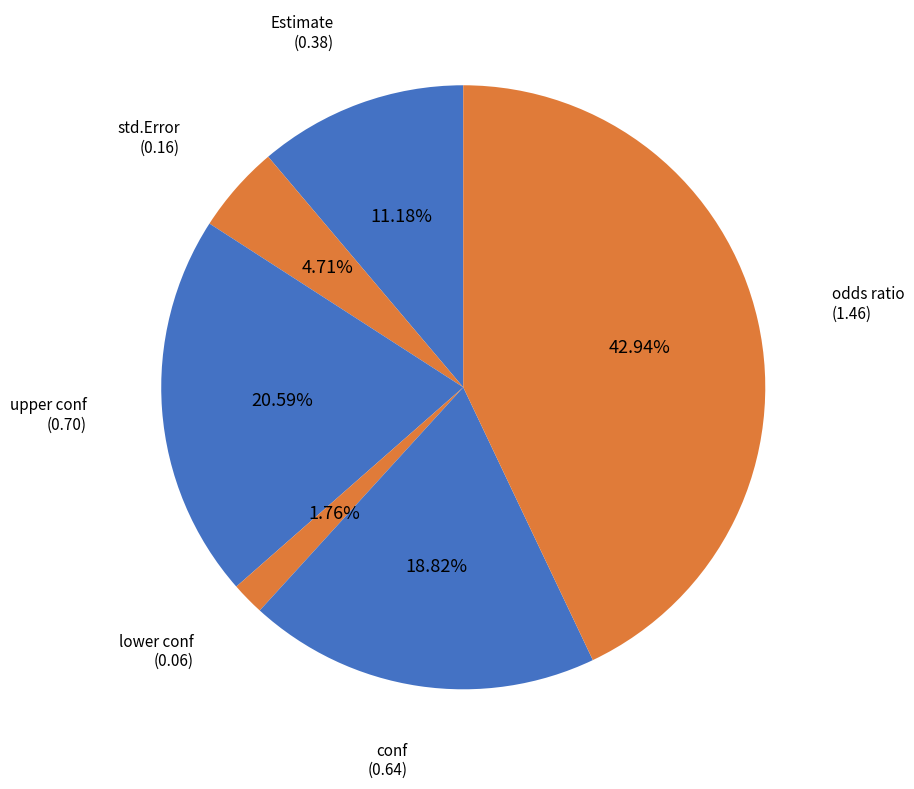

How many segments does this pie chart have?

6